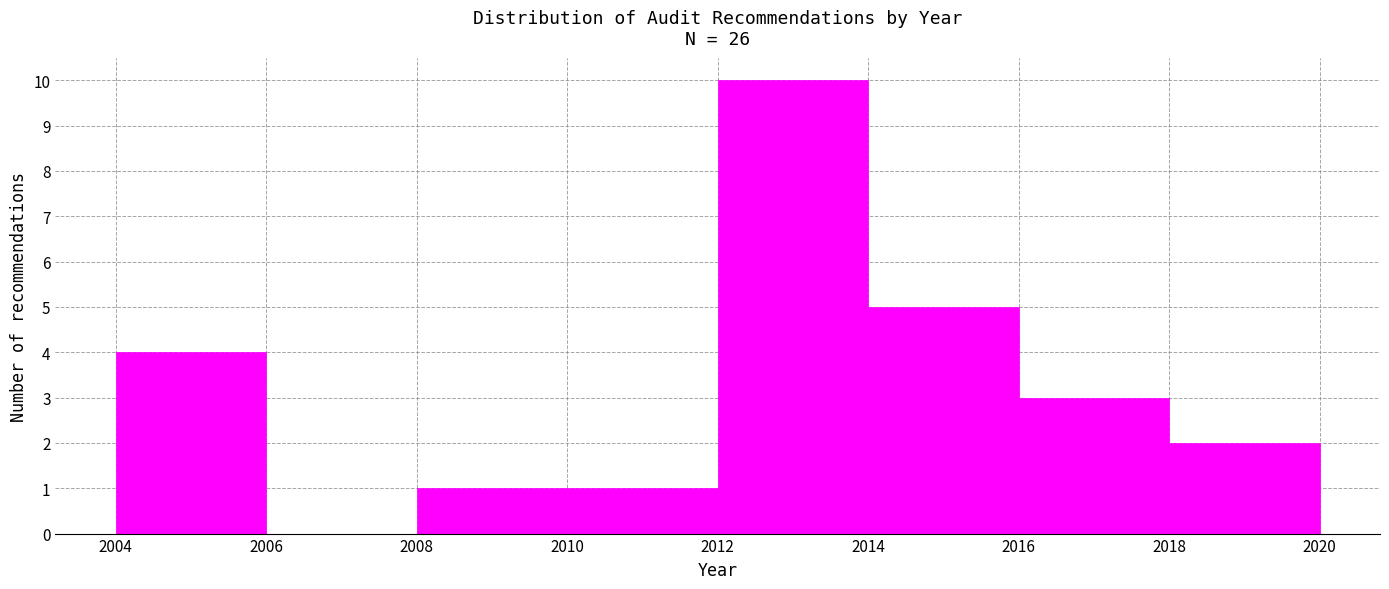

What is the height of the bar covering 2012 to 2014 on the x-axis? The values are not printed on the chart, so give them approximately, as read against the axis.

10